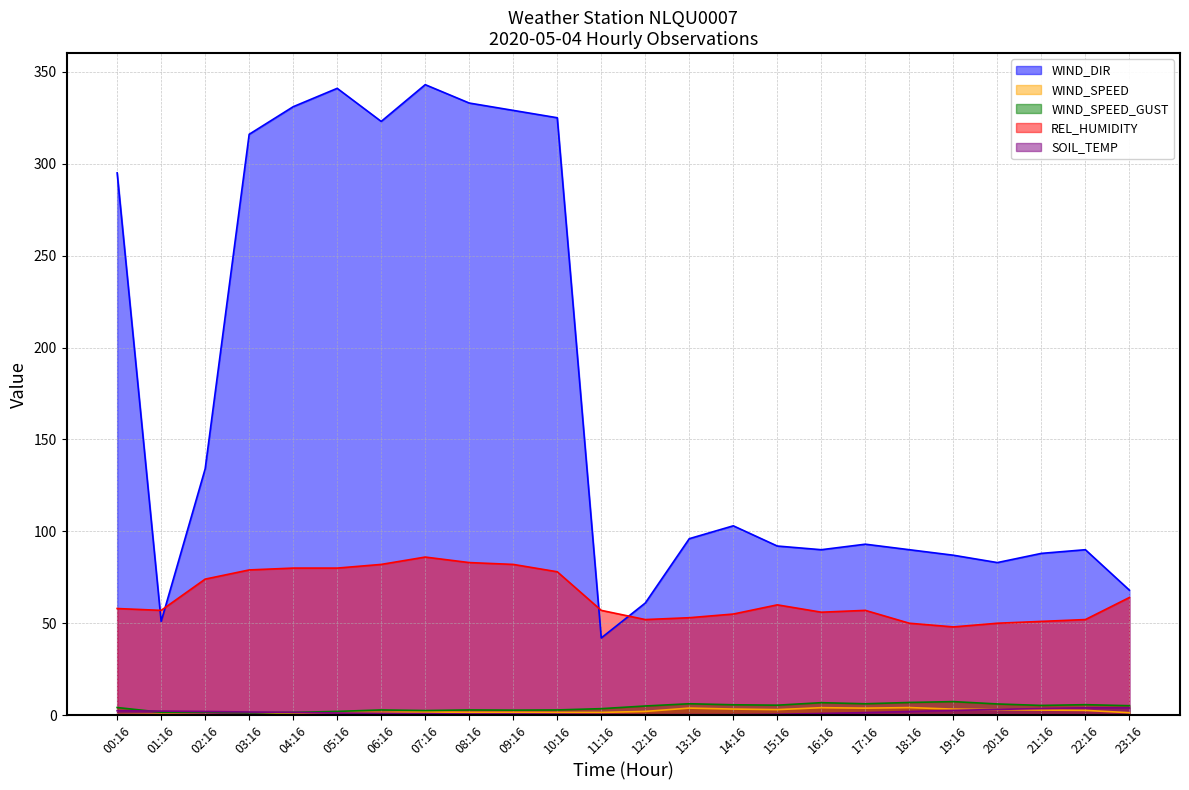

What is the label of the 15th point from the right?

09:16